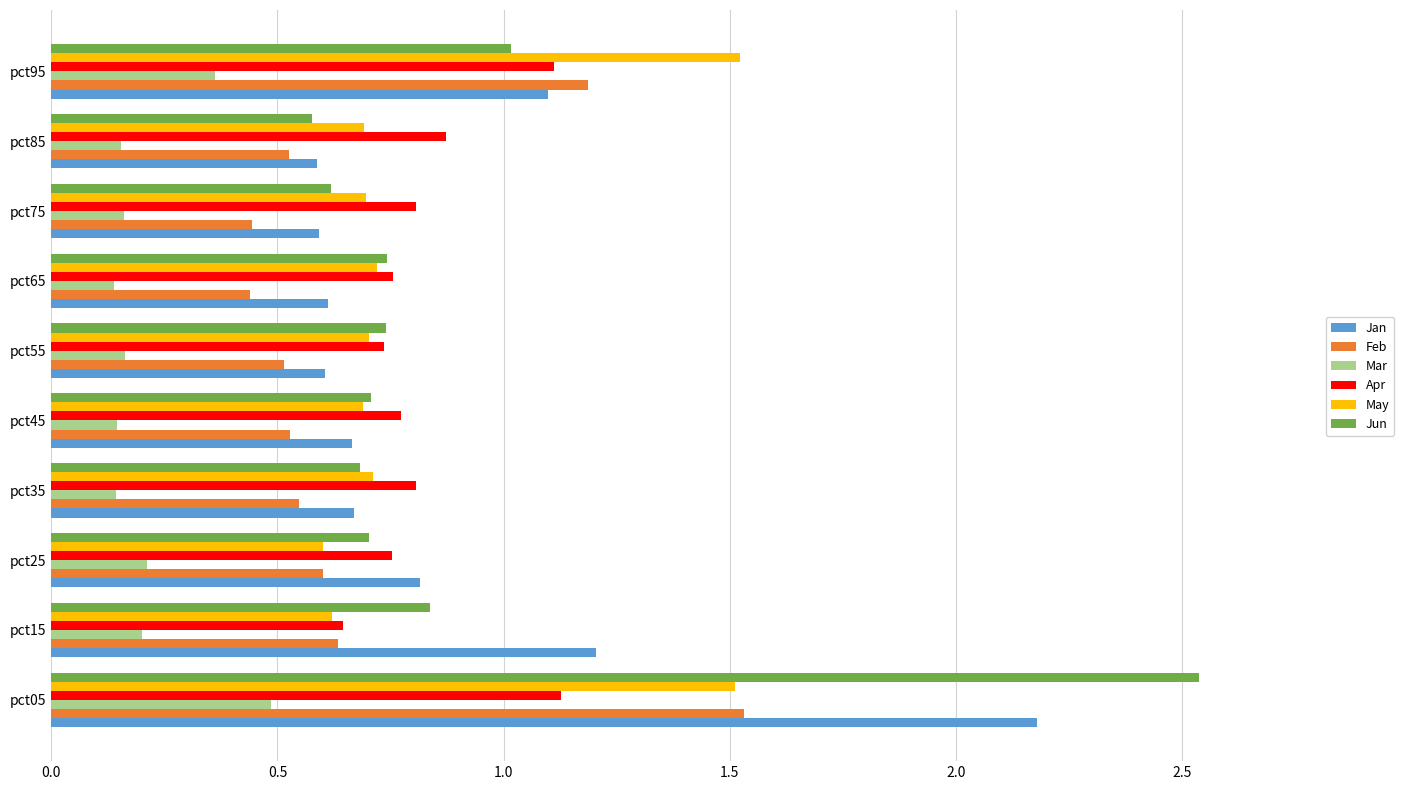

At which label is Apr closest to 0?

pct15